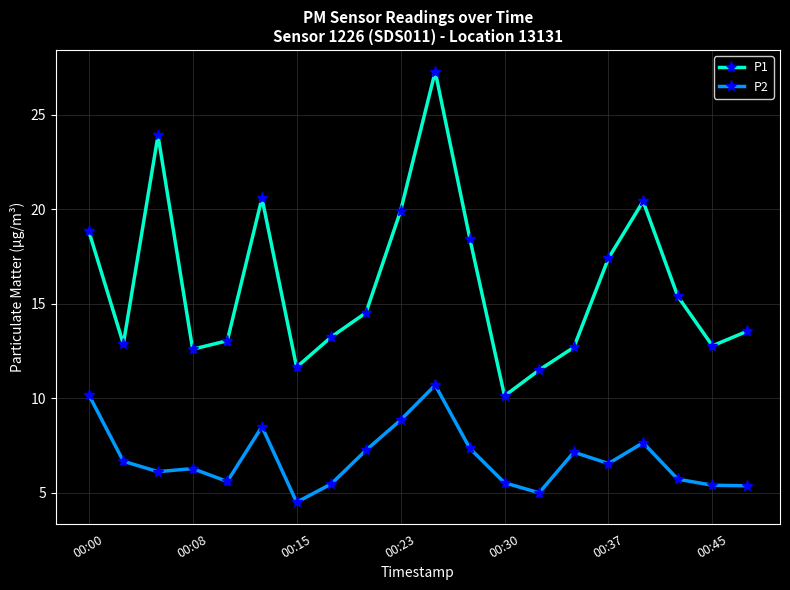

In P1, how many points are higher than both neighbors (excluding endpoints)?

4